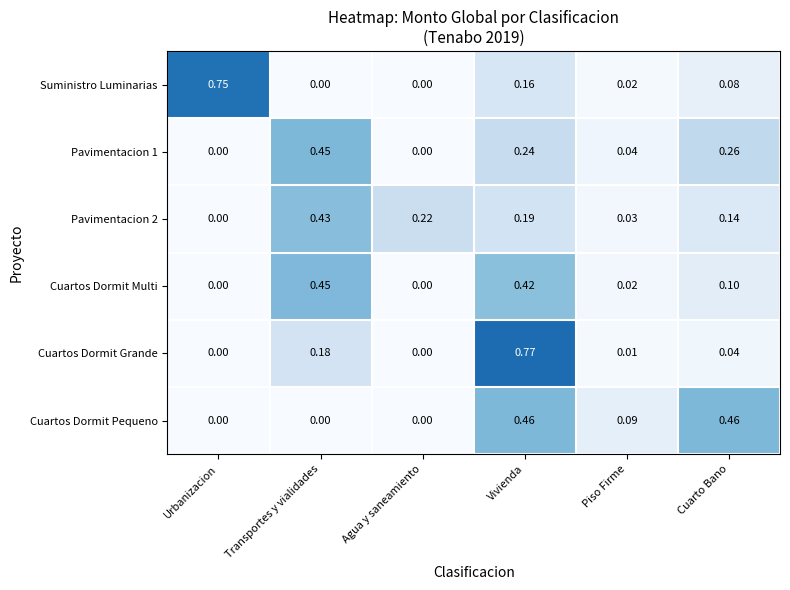

Is the value of Suministro Luminarias at Transportes y vialidades greater than the value of Cuartos Dormit Multi at Piso Firme?

No